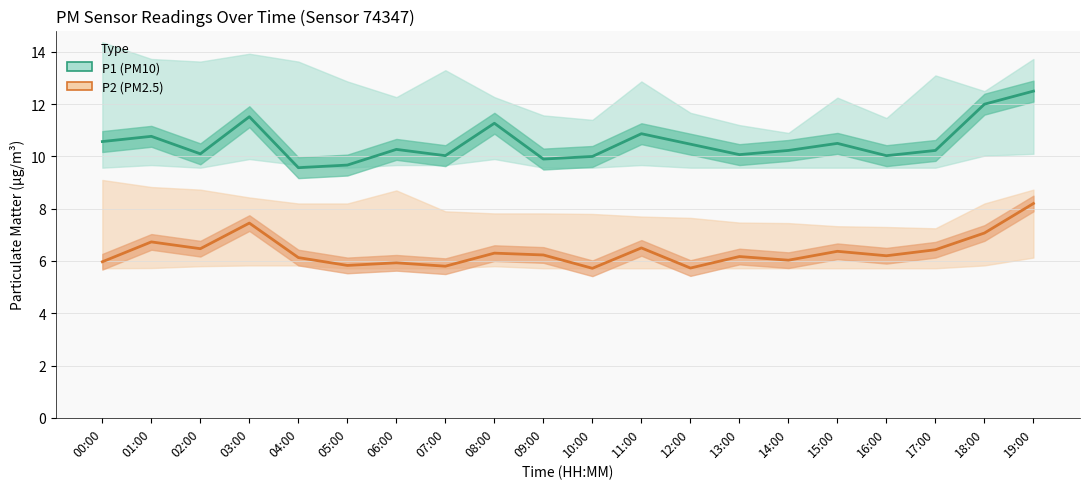

Between 09:00 and 15:00, which is larger?

15:00